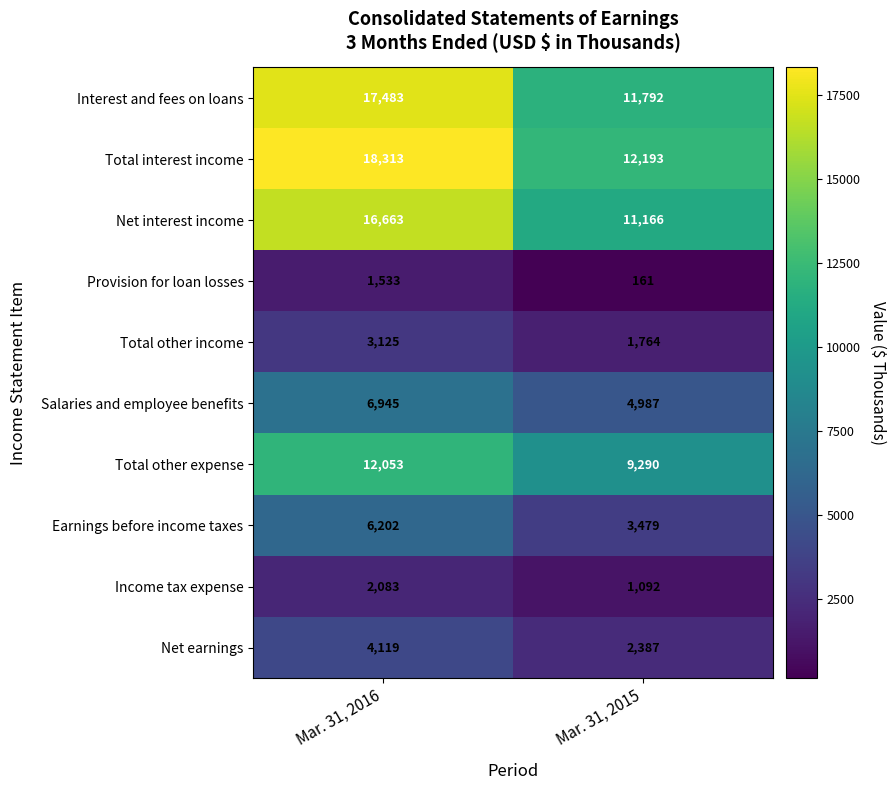

How many series are shown in this chart?

10